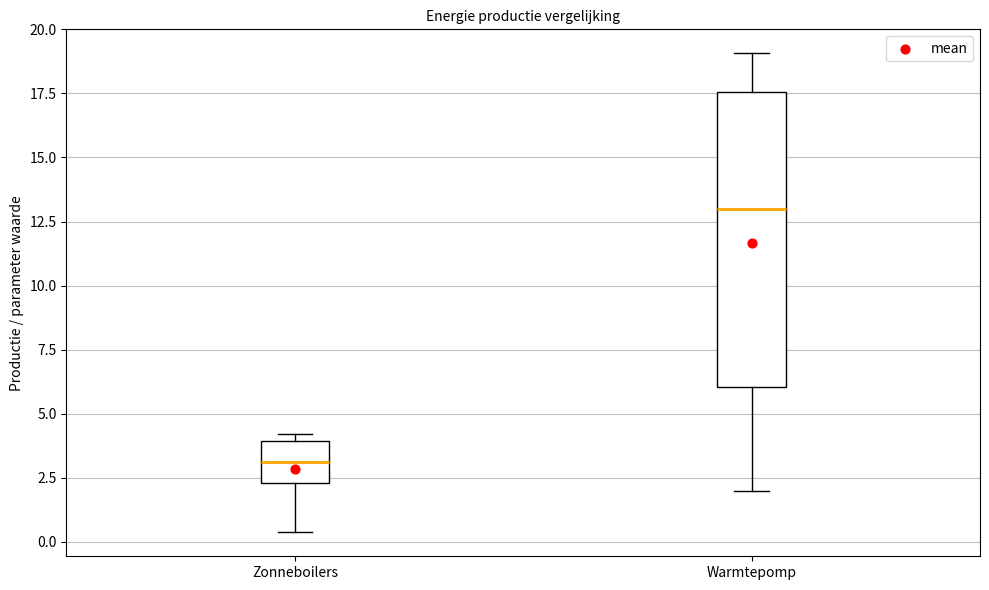

Reading left to right, read every box against the y-axis: the position of its median line, the range the box covers, and the ends of its whiskers. The values are not printed on the chart, so give them approximately, as read against the axis.

Zonneboilers: median 3.0, box 2.5 to 4.0, whiskers 0.5 to 4.0 (just above the box's upper edge)
Warmtepomp: median 13.0, box 6.0 to 17.5, whiskers 2.0 to 19.0